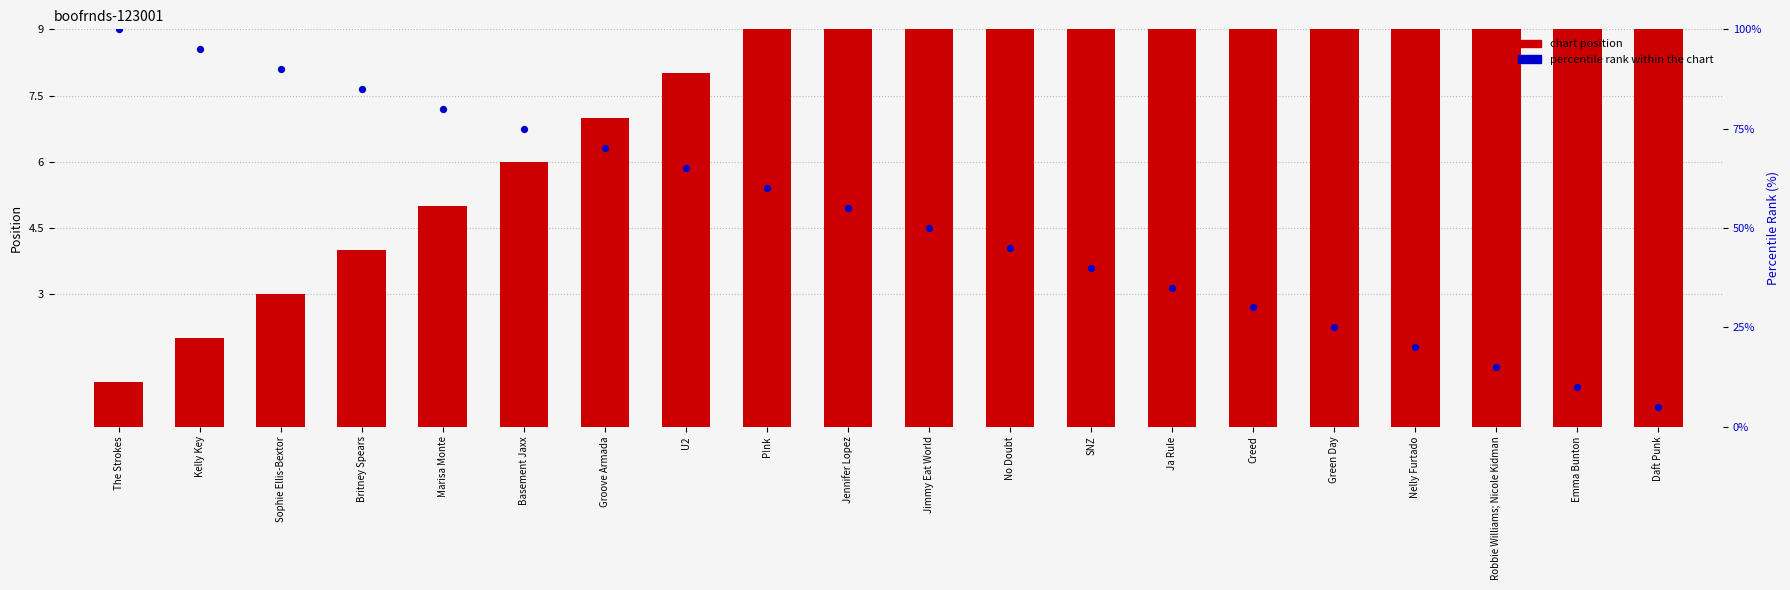

Which series contains the highest Y value?

chart position